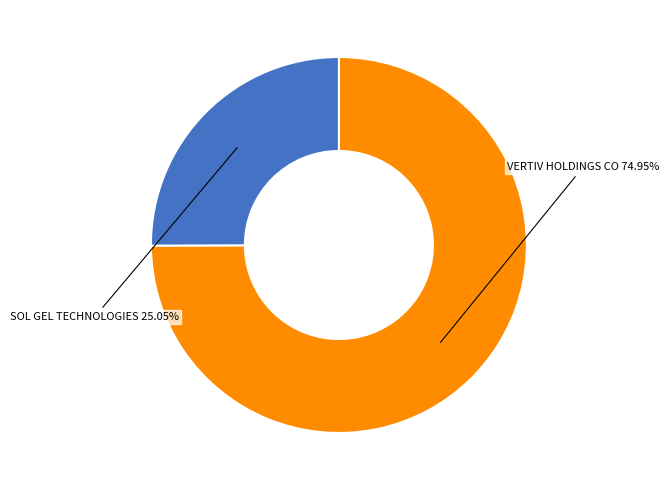

Is there any slice that represents more than half of the pie?

Yes